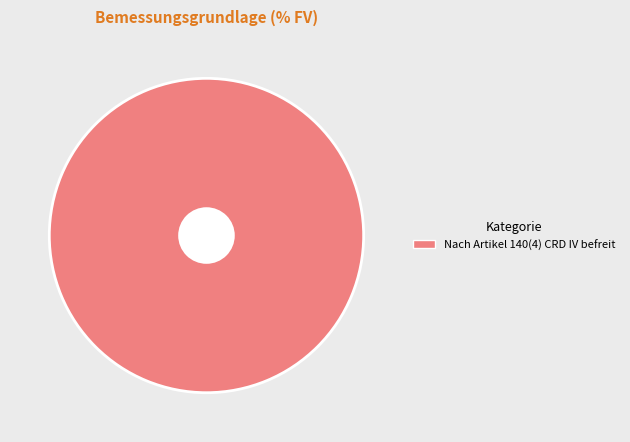

Does any single category account for the majority?

Yes